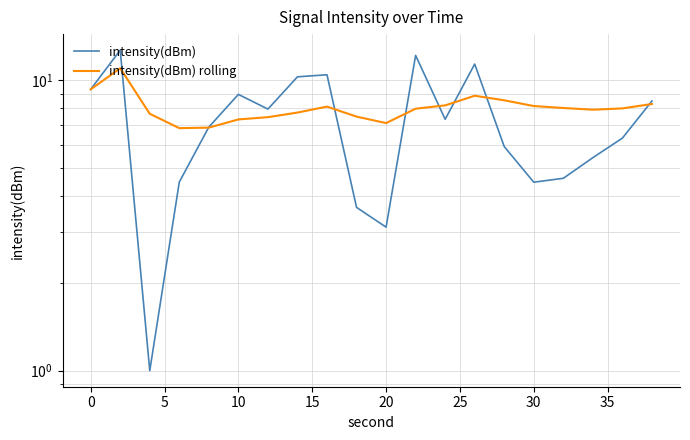

What is the total value across all series at 15?

13.8